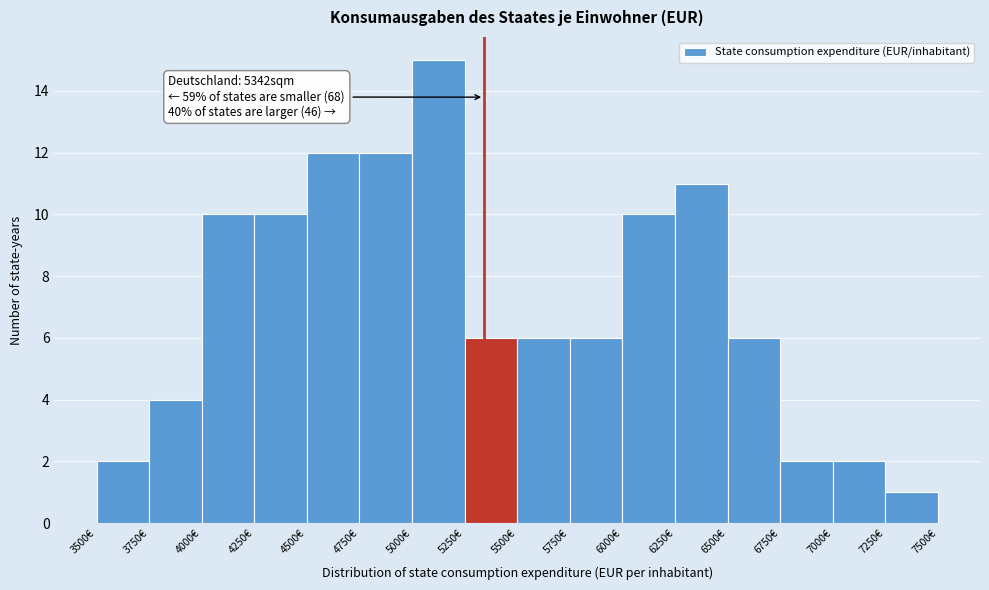

Over which range of the x-axis is the bar tallest?

5000 to 5250